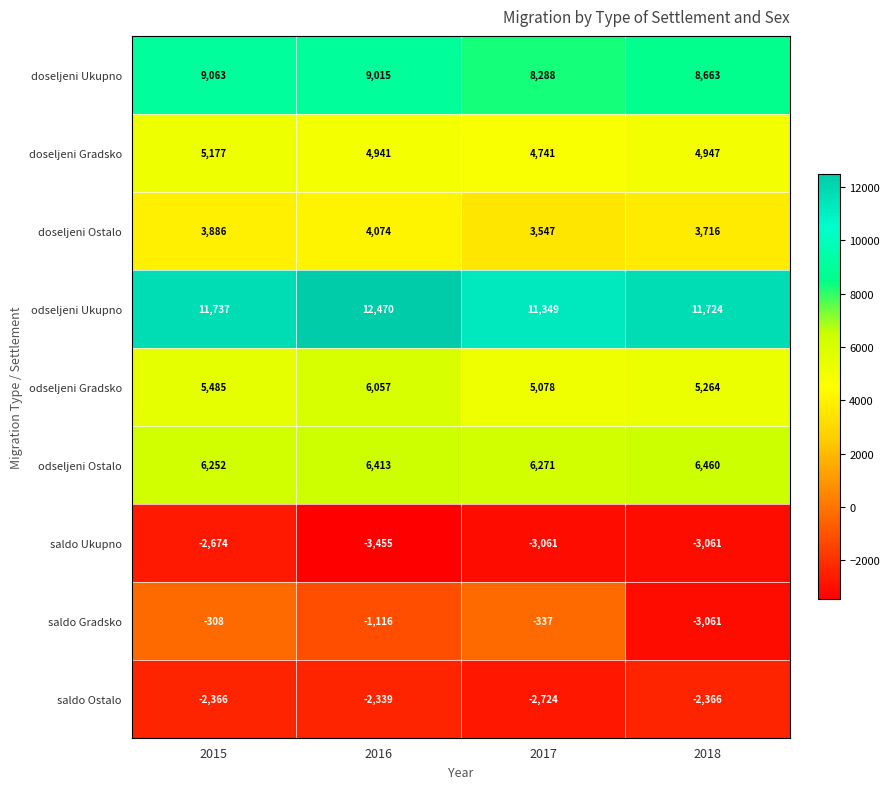

At which category is the sum across all series the highest?

2015